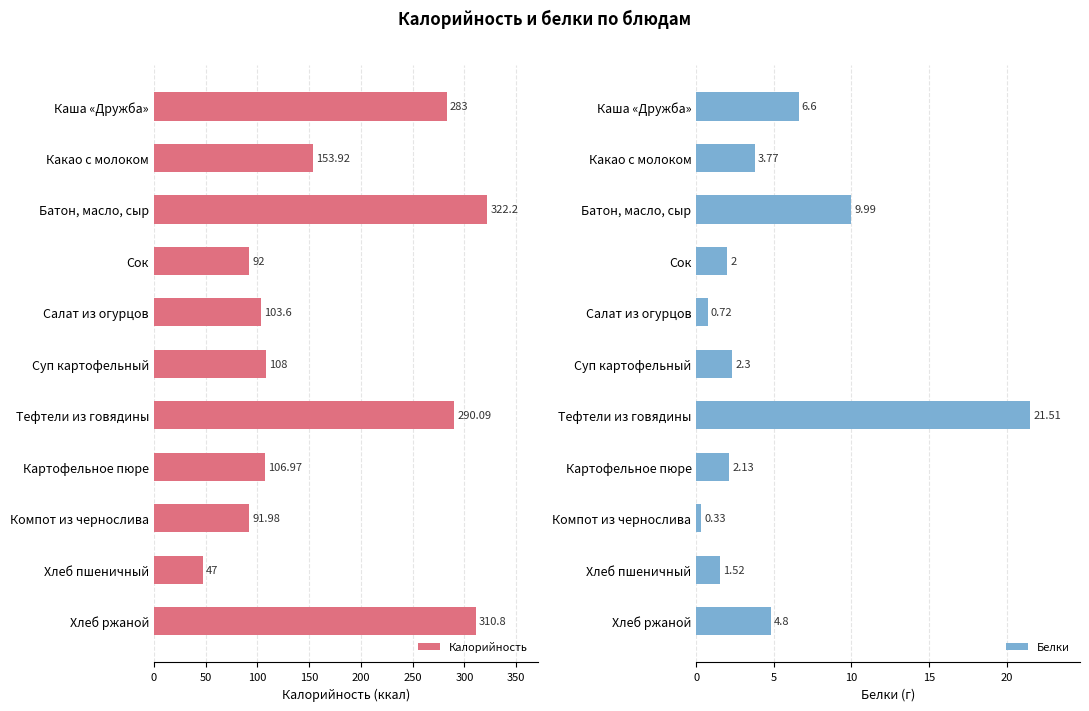

What is the average value of the Белки series?

5.1